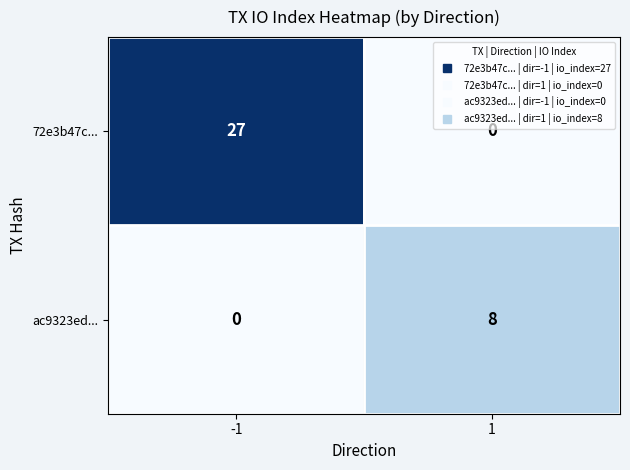

What is the sum of all ac9323ed... values?

8